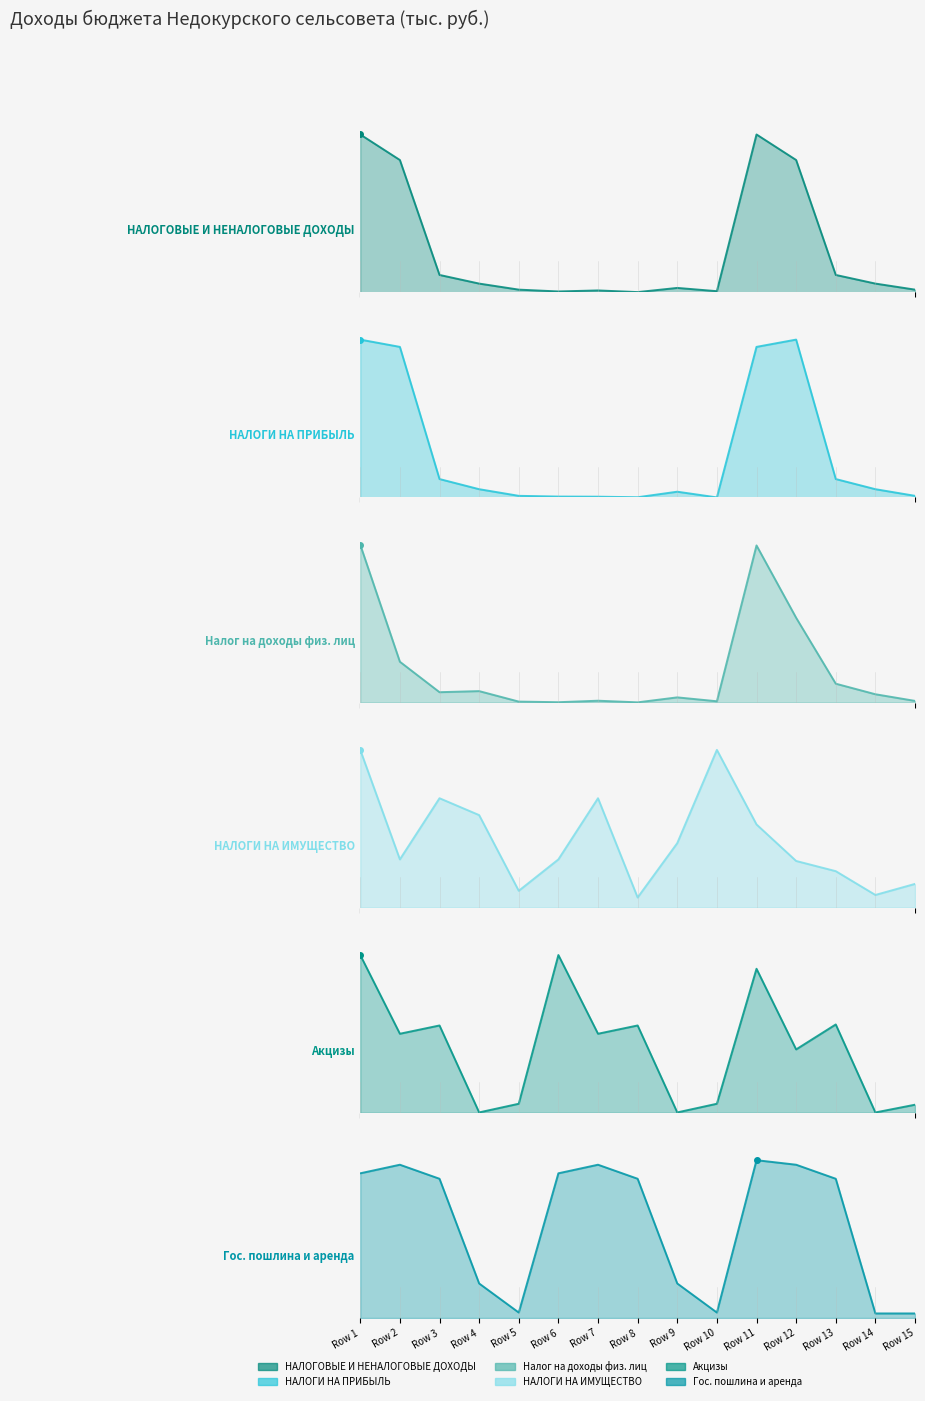

The value of Гос. пошлина и аренда at Row 8 is 0.9. True or false?

True